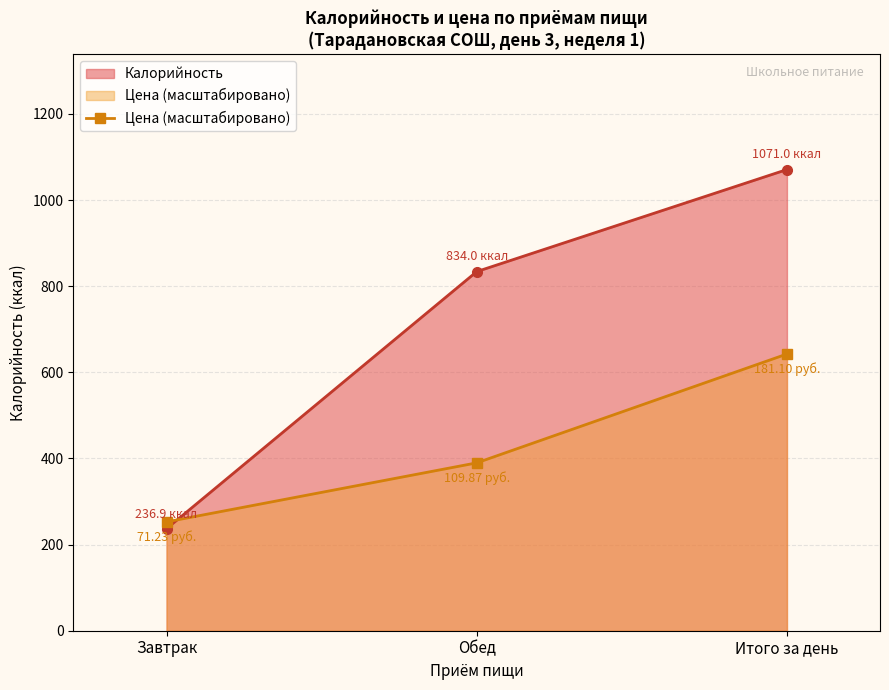

Which has a higher value, Итого за день or Обед?

Итого за день